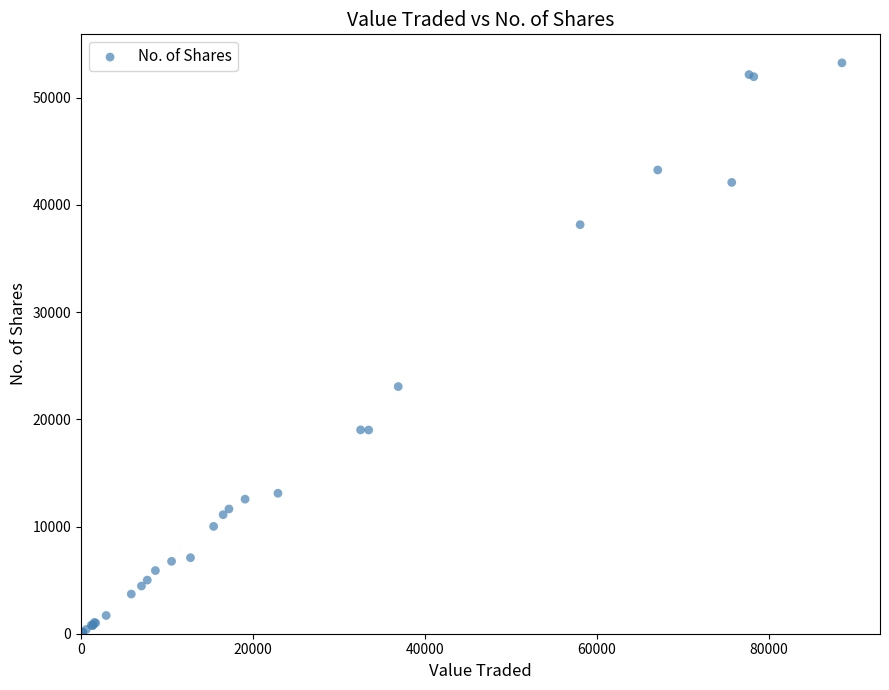

What Y value in the scatter plot is closest to 26622?

23050